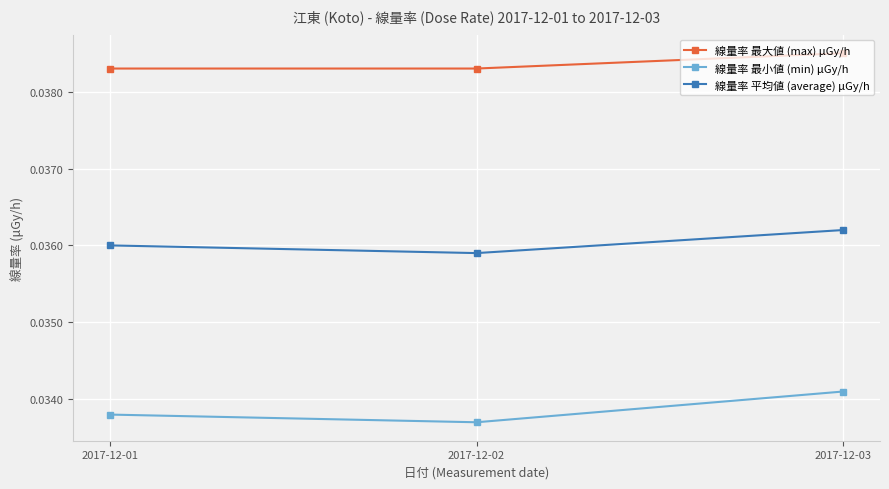

Rank the series by their average value, from lowest to highest.

線量率 最小値 (min) μGy/h, 線量率 平均値 (average) μGy/h, 線量率 最大値 (max) μGy/h